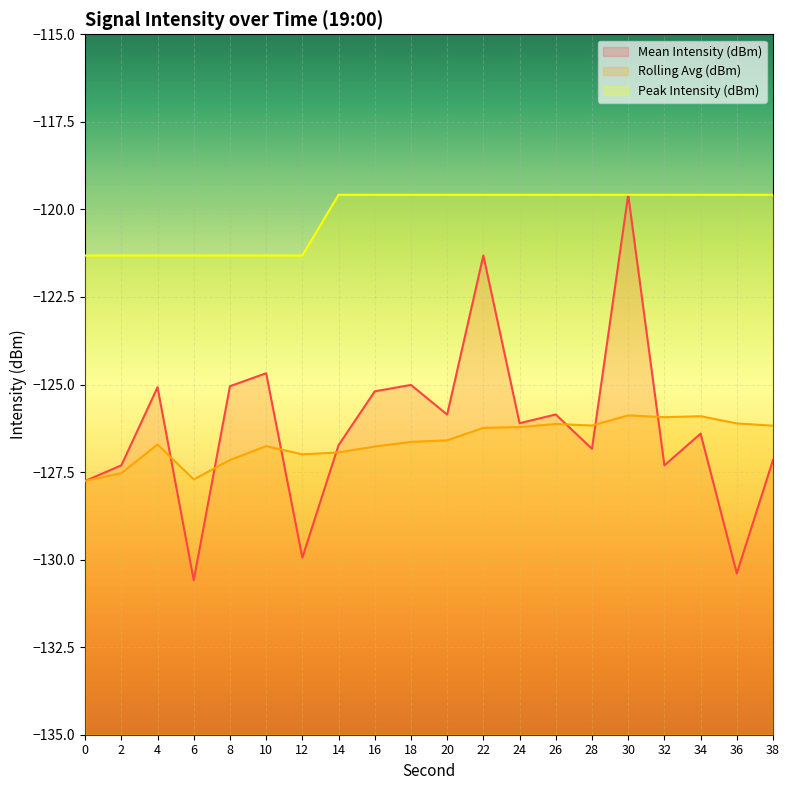

Is the value of Rolling Avg (dBm) at 38 greater than the value of Peak Intensity (dBm) at 0?

No